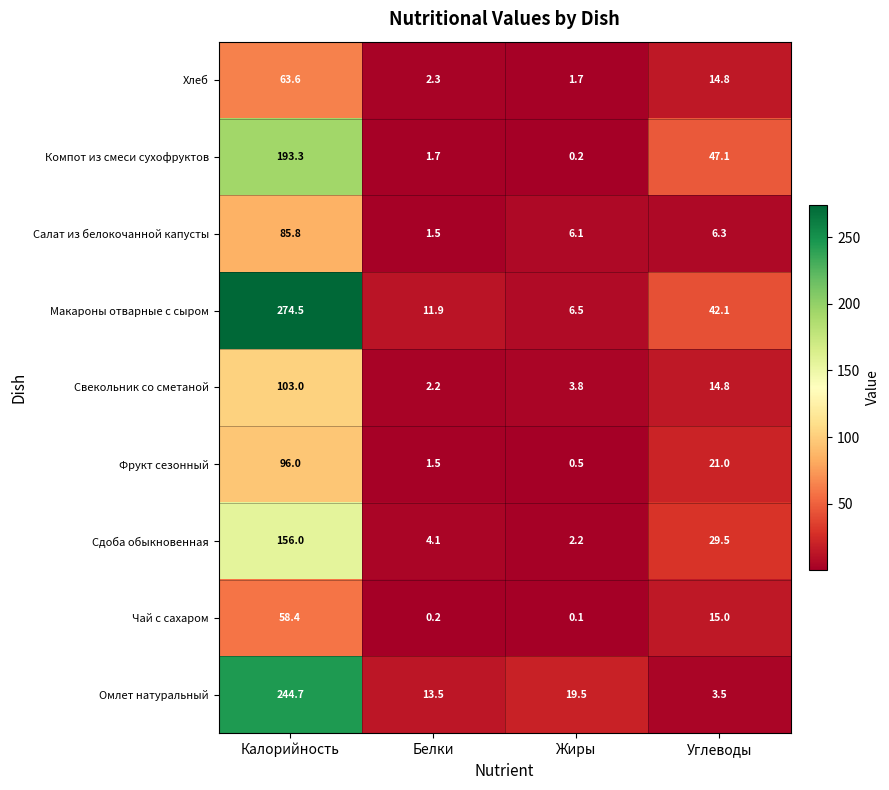

The value of Макароны отварные с сыром at Калорийность is 274.5. True or false?

True